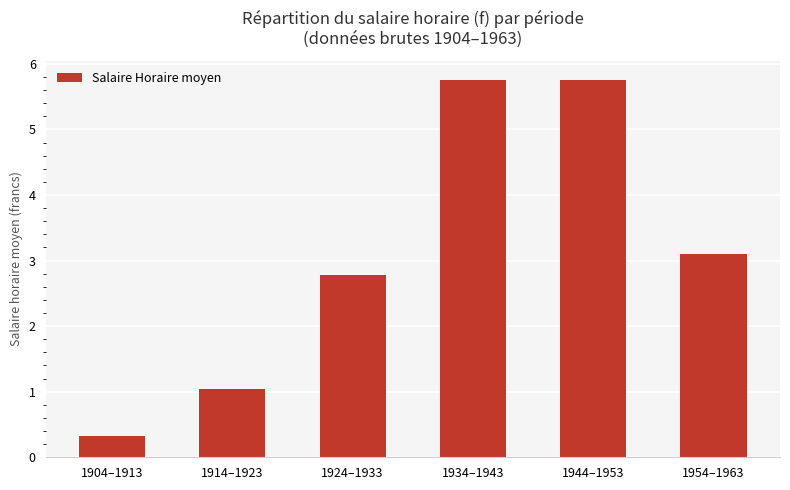

At which label is the value closest to 3?

1954–1963